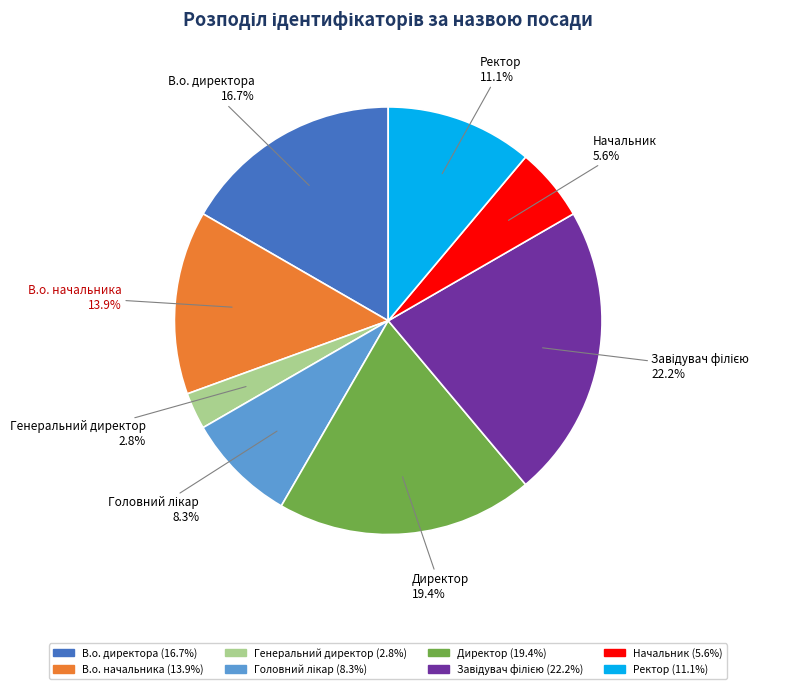

Which slice is the smallest?

Генеральний директор